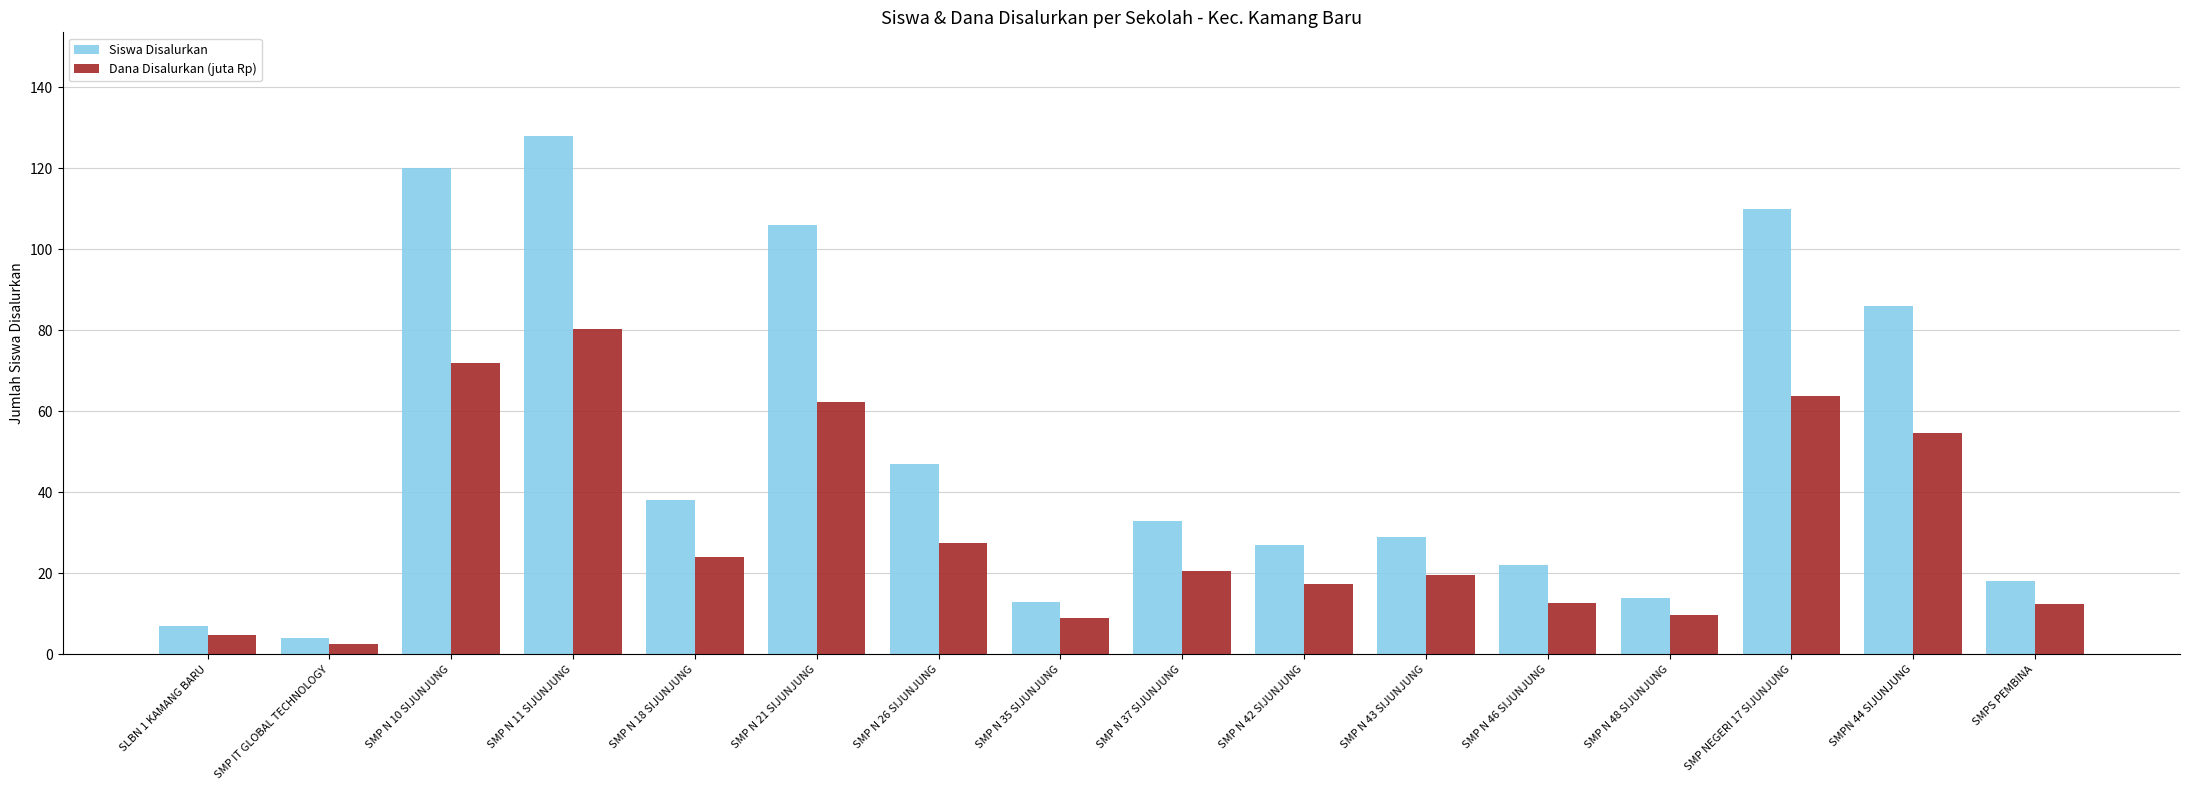

Count the number of categories in the chart.

16